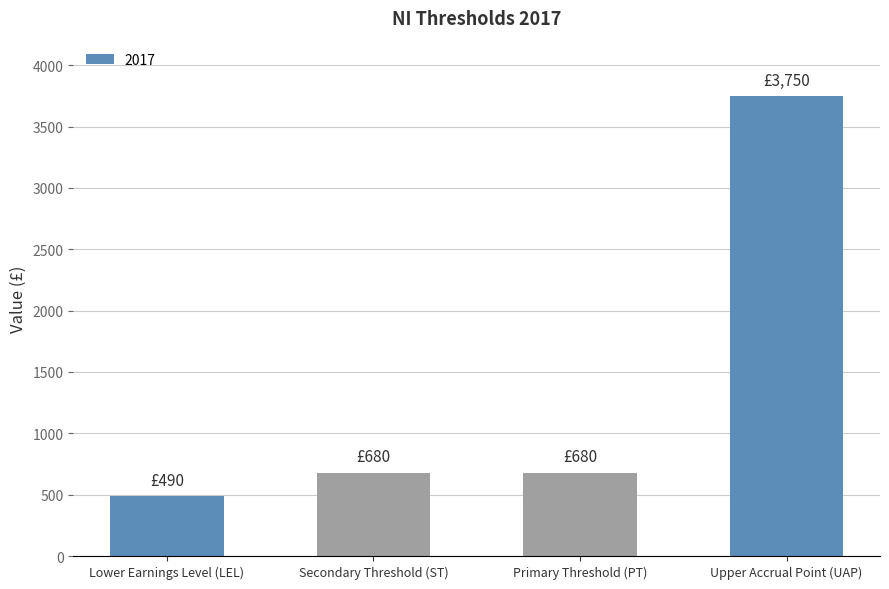

What is the label of the 4th bar from the right?

Lower Earnings Level (LEL)